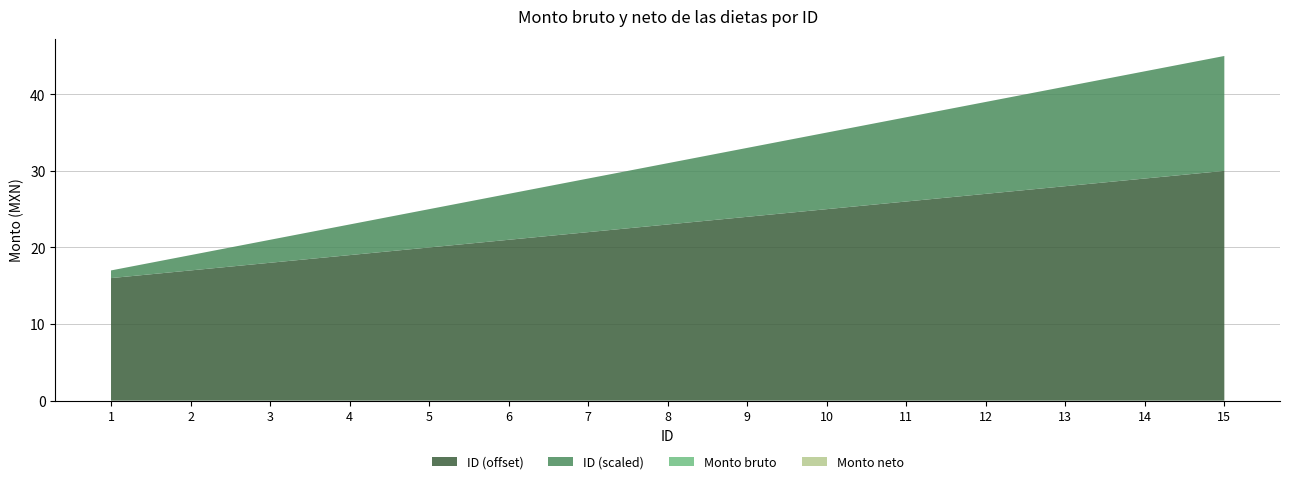

Reading right to left, extract all data points from this chart.

Monto bruto: 0	0	0	0	0	0	0	0	0	0	0	0	0	0	0
Monto neto: 0	0	0	0	0	0	0	0	0	0	0	0	0	0	0
ID (scaled): 15	14	13	12	11	10	9	8	7	6	5	4	3	2	1
ID (offset): 30	29	28	27	26	25	24	23	22	21	20	19	18	17	16